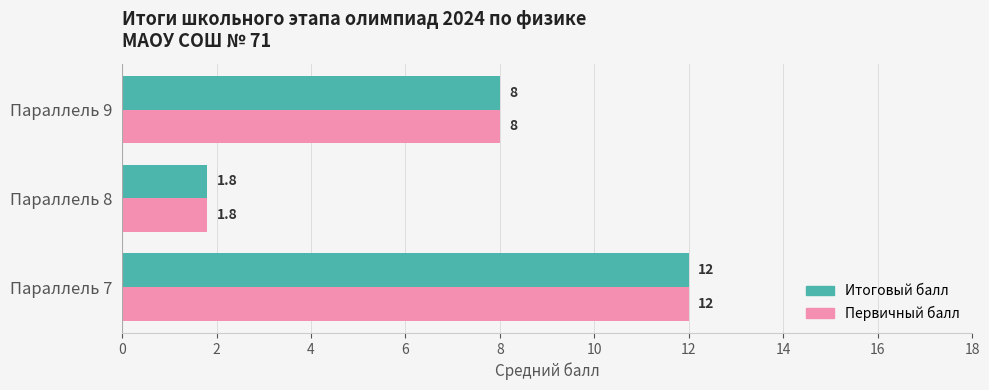

List the labels in order of Итоговый балл value, smallest first.

Параллель 8, Параллель 9, Параллель 7